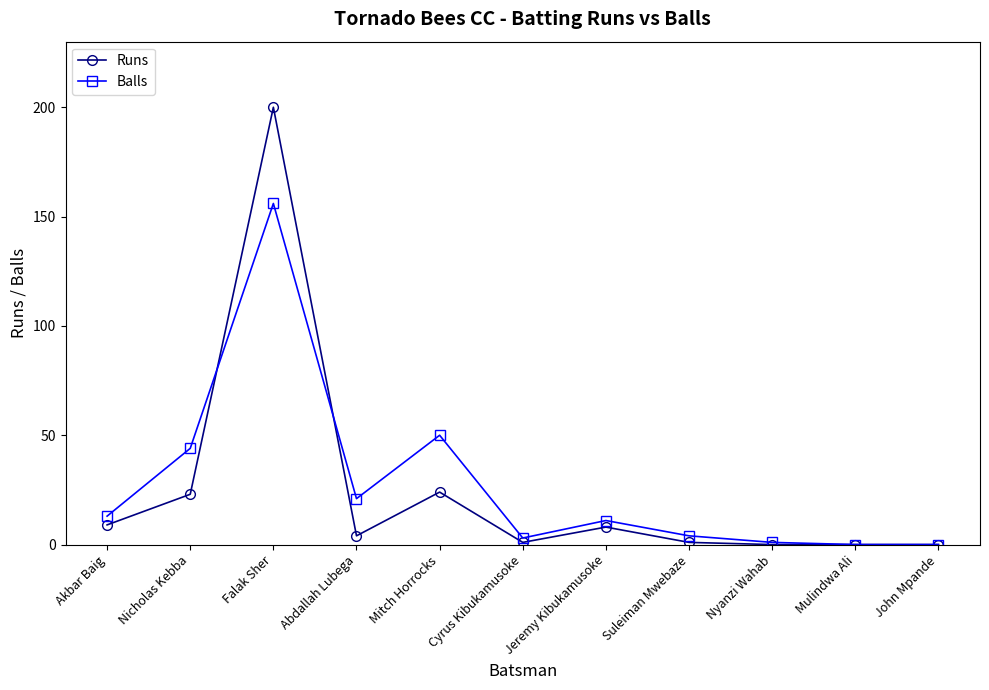

Read the Runs value at Falak Sher.

200